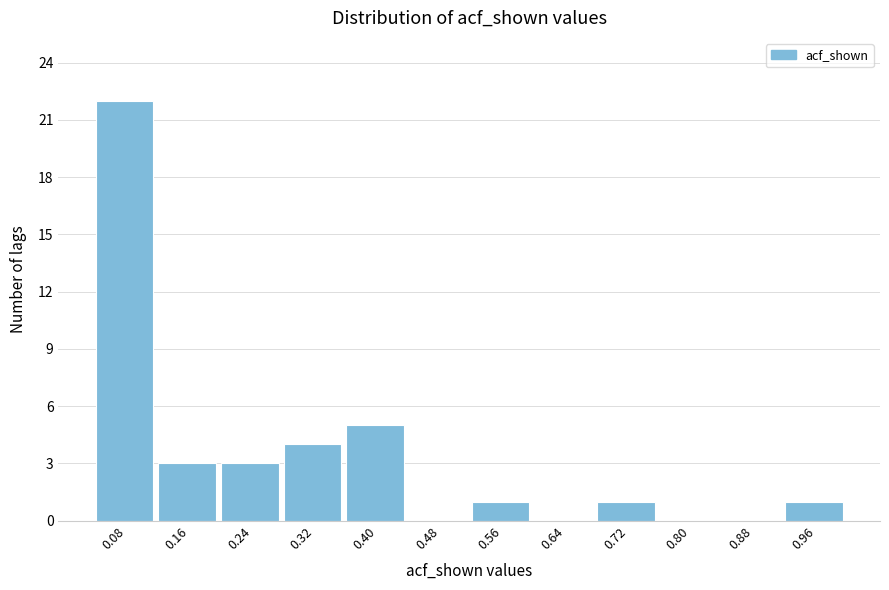

Reading left to right, list every bar in this chart as the range it spans on the x-axis followed by its height. Neither the bar edges nor the heights are printed on the chart, so give them approximately, as read against the axes.

0.04 to 0.12: 22
0.12 to 0.20: 3
0.20 to 0.28: 3
0.28 to 0.36: 4
0.36 to 0.44: 5
0.44 to 0.52: 0
0.52 to 0.60: 1
0.60 to 0.68: 0
0.68 to 0.76: 1
0.76 to 0.84: 0
0.84 to 0.92: 0
0.92 to 1.00: 1